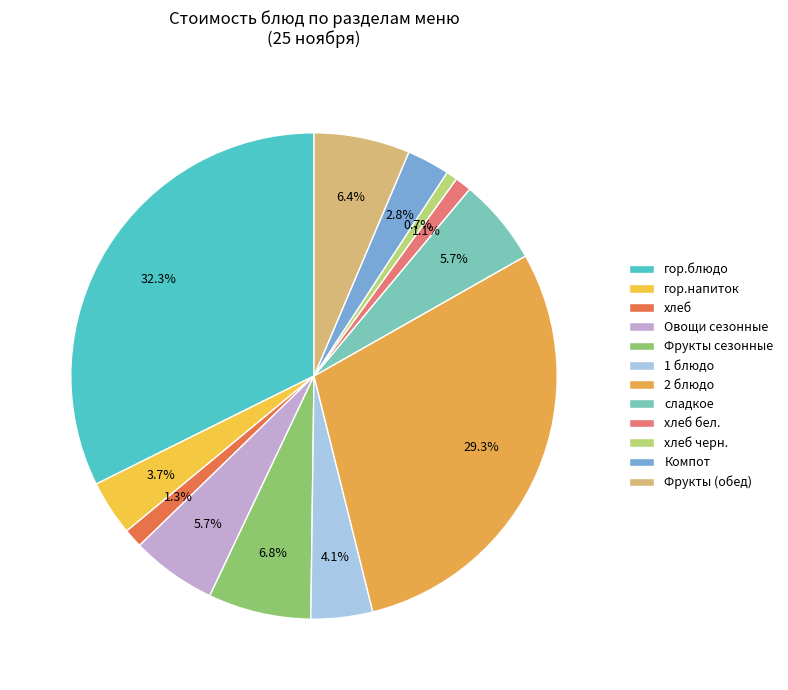

The хлеб черн. slice represents 11% of the pie. True or false?

False